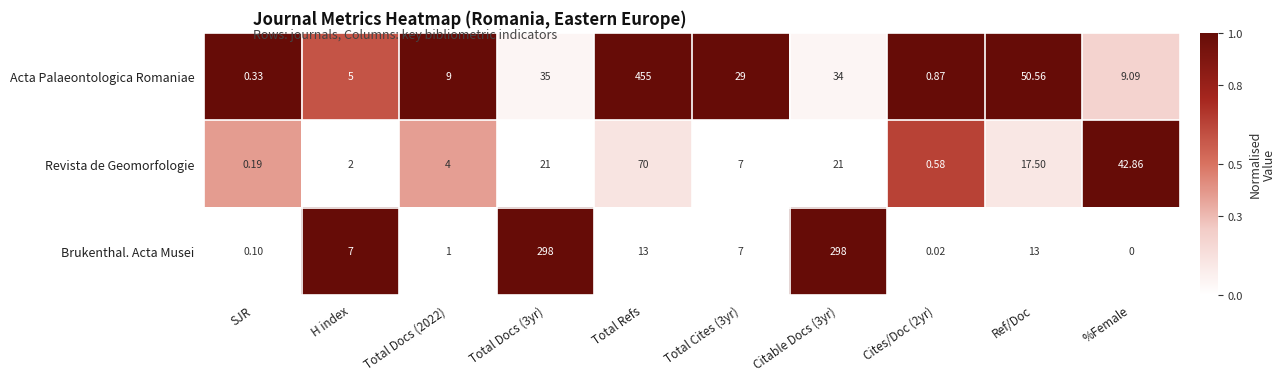

Count the number of categories in the chart.

10